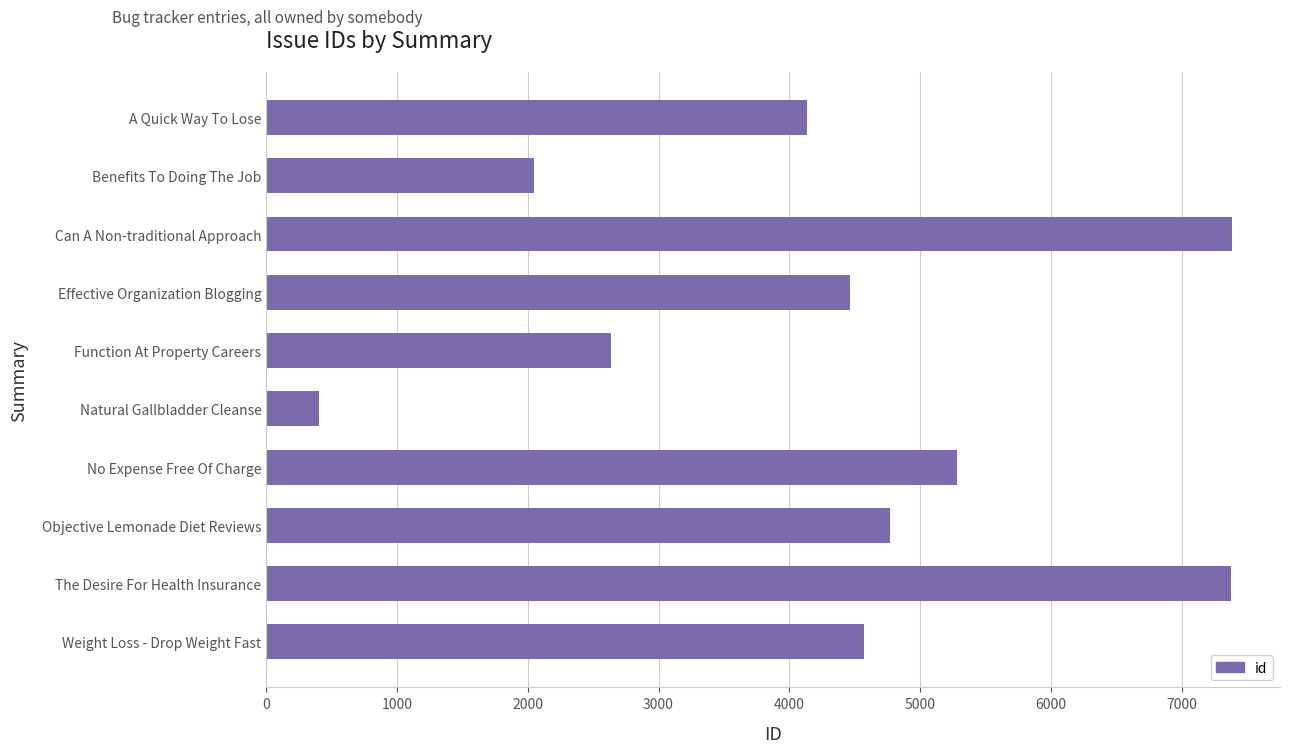

Which has a higher value, Natural Gallbladder Cleanse or No Expense Free Of Charge?

No Expense Free Of Charge